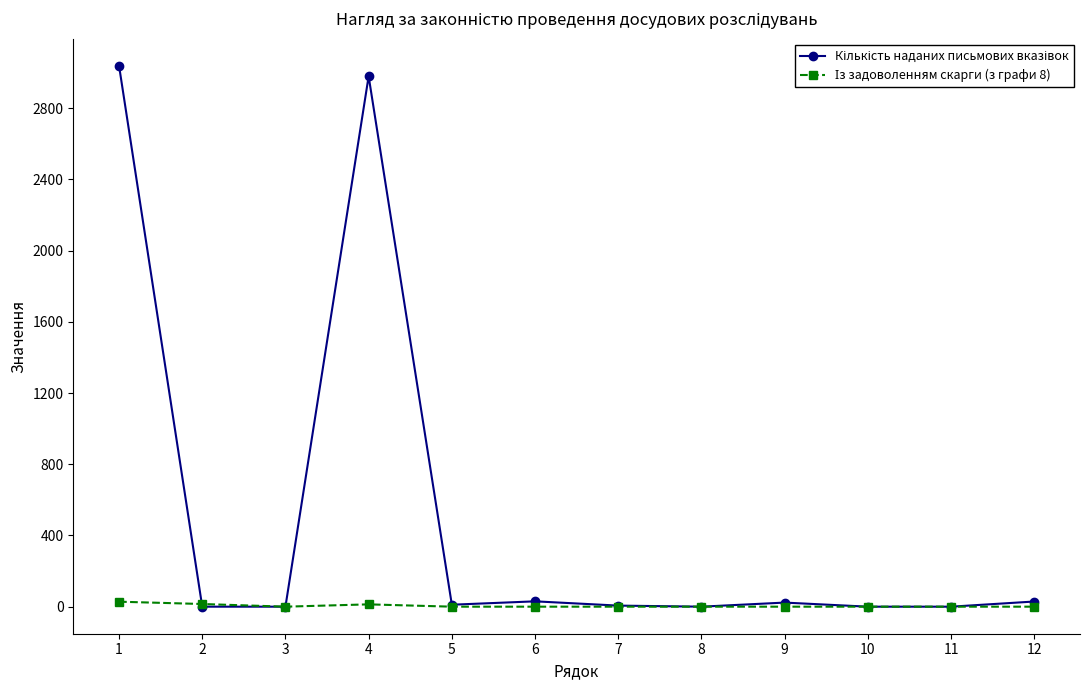

What is the maximum value shown in the chart?

3039